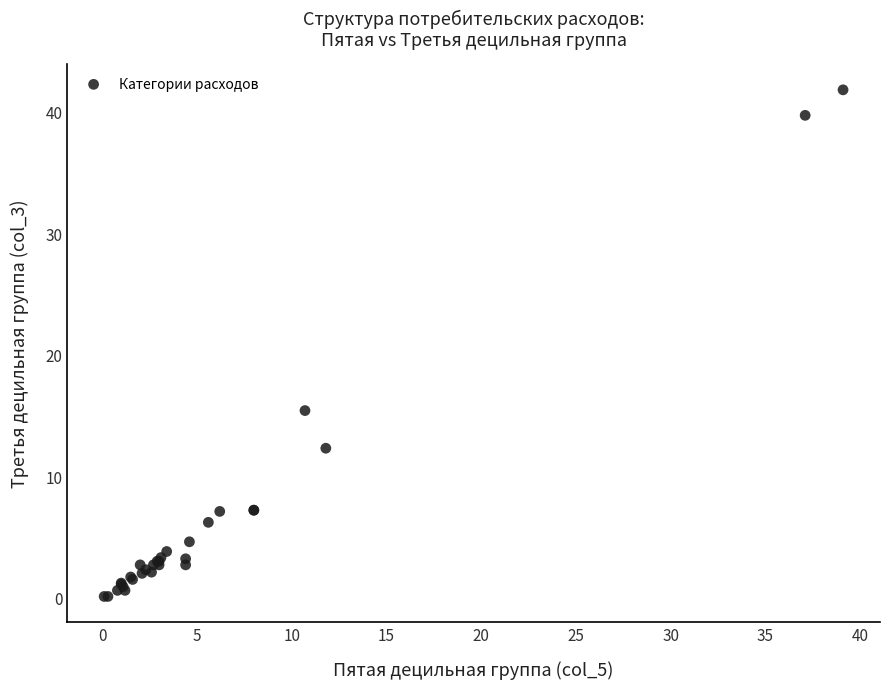

What Y value in the scatter plot is closest to 20?

15.4